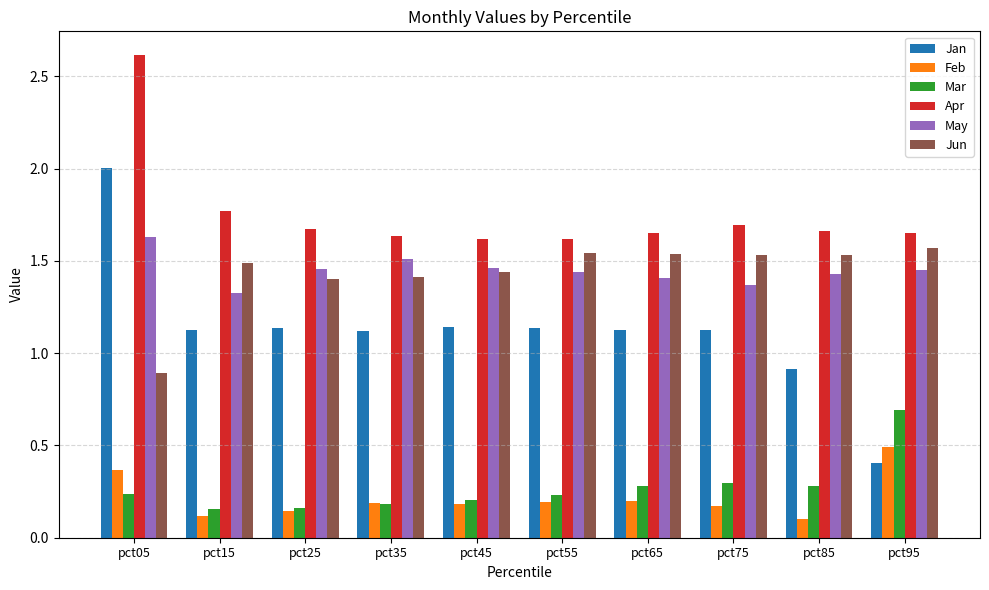

At which label is Jun closest to 1?

pct05